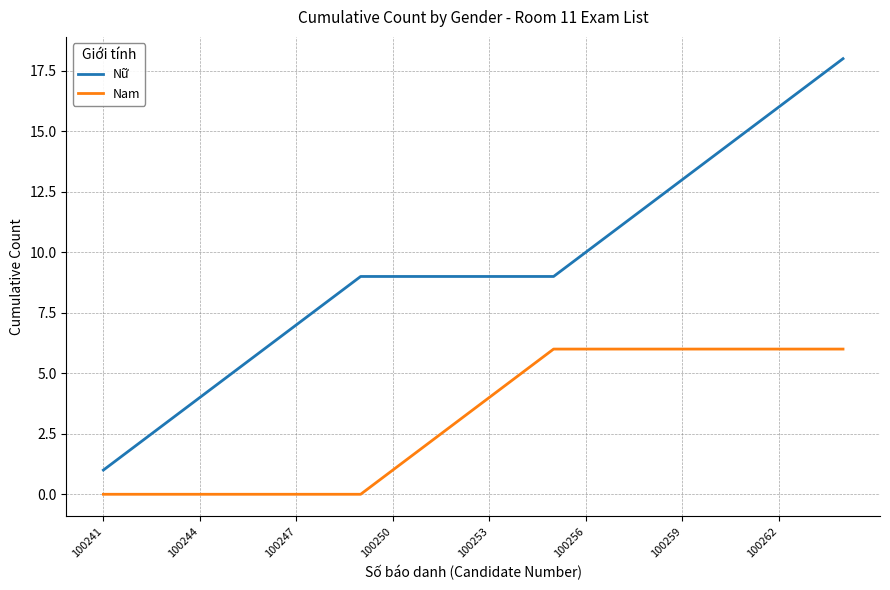

What is the highest value of the Nam series?

6